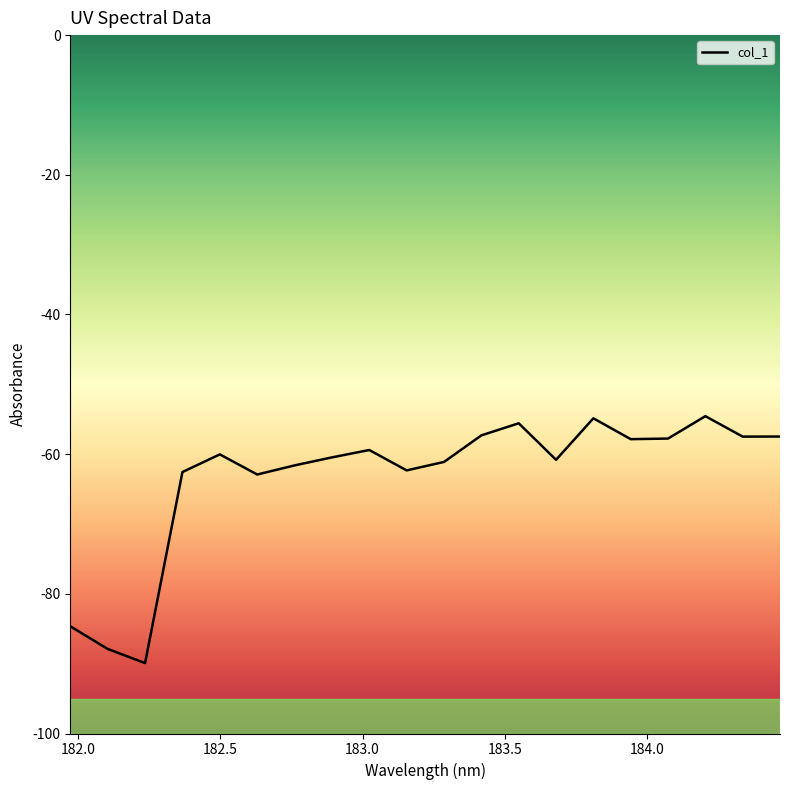

What is the greatest value displayed?

-54.6